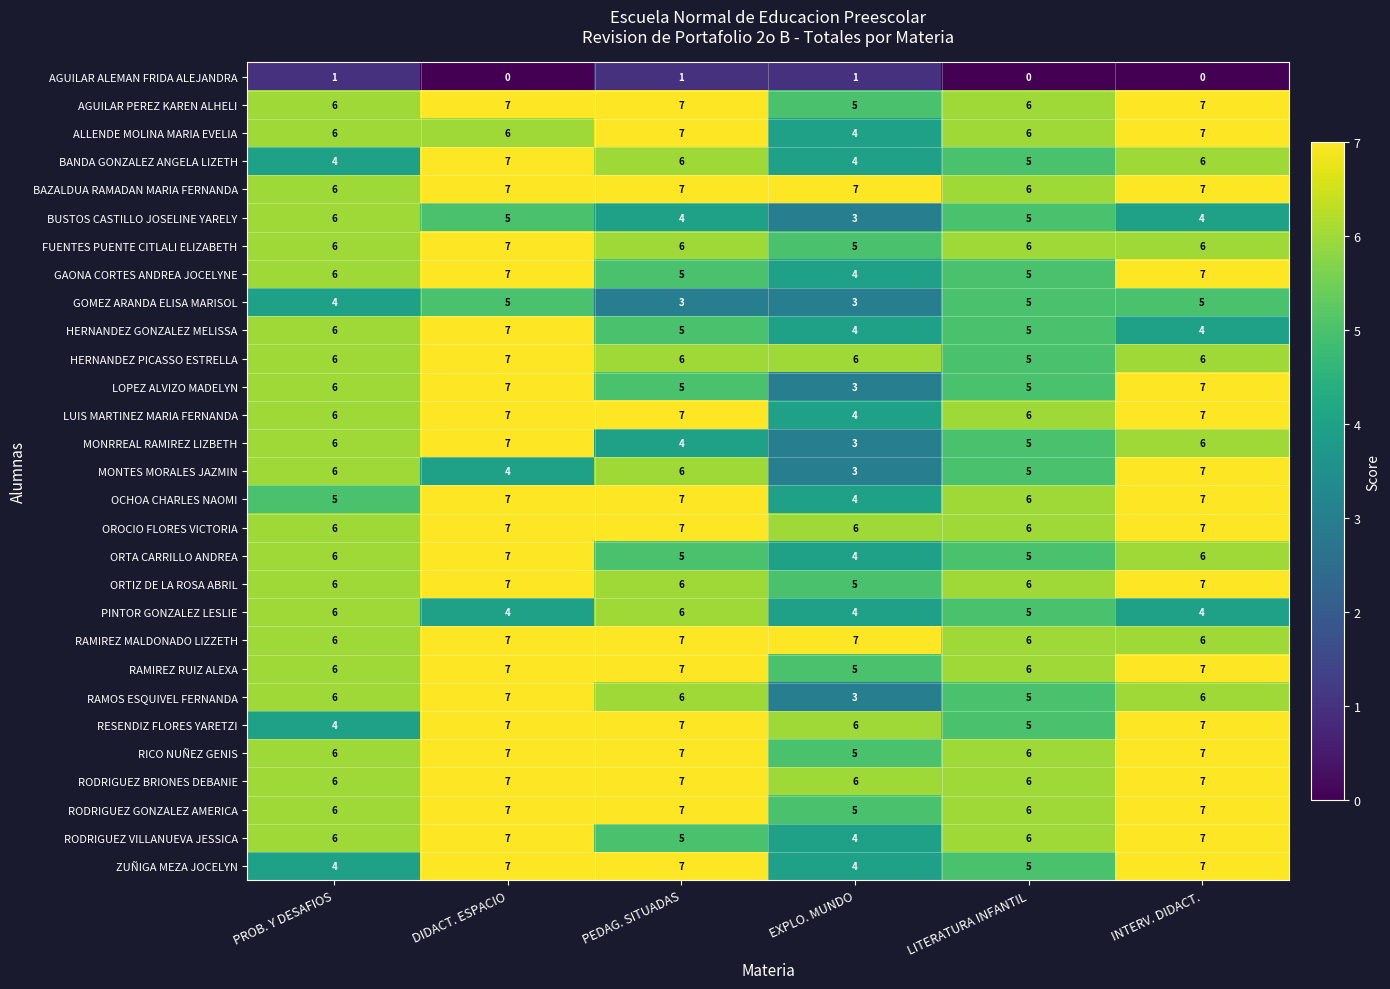

What is the spread (max minus min) of values at DIDACT. ESPACIO?

7